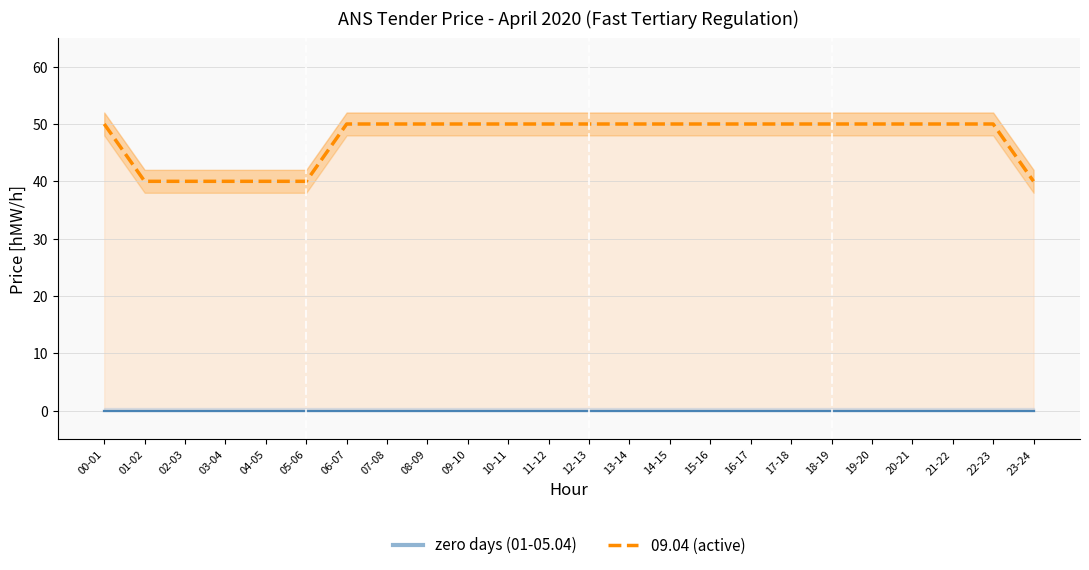

Is it true that 09.04 equals 87 at 21-22?

False